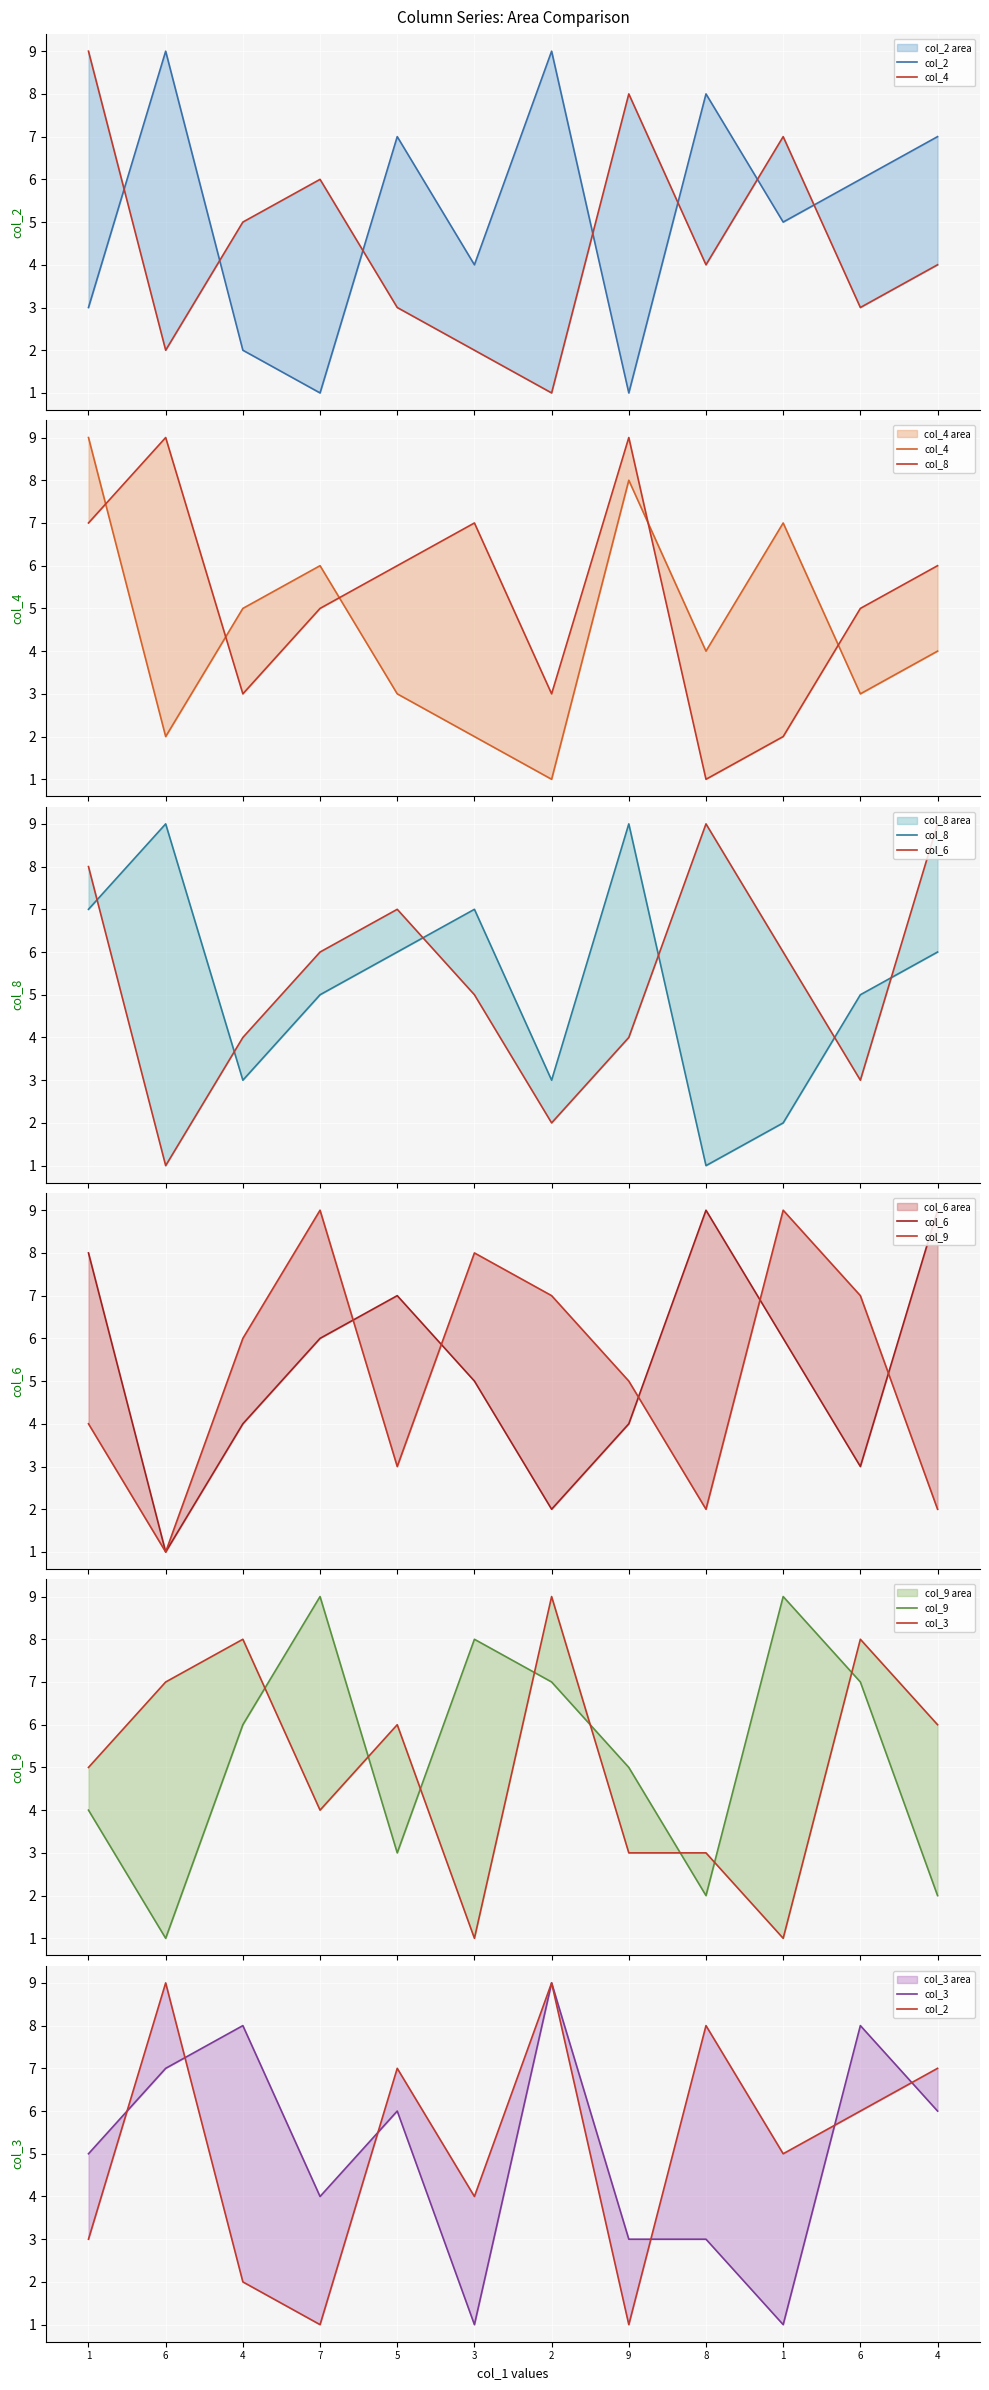

What are all the series names shown in the legend?

col_2, col_4, col_8, col_6, col_9, col_3